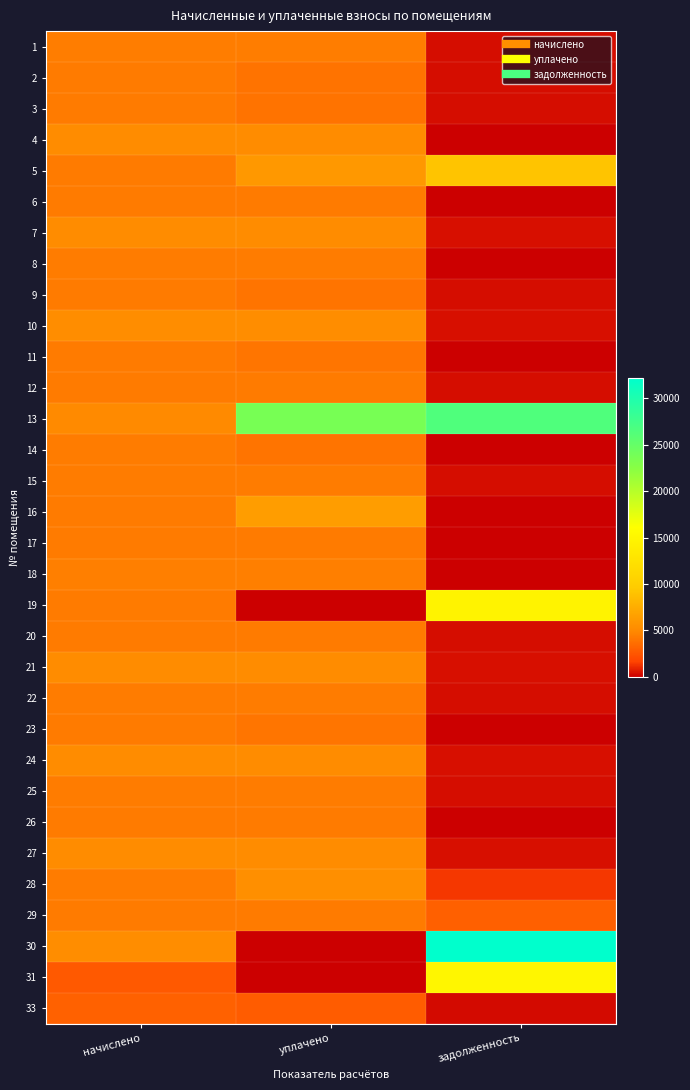

Reading left to right, transcribe all the data shown in this chart.

1: начислено=4382.0	уплачено=4382.0	задолженность=365.2
2: начислено=4248.5	уплачено=3894.5	задолженность=354.0
3: начислено=4229.4	уплачено=3876.9	задолженность=352.4
4: начислено=5164.3	уплачено=5164.3	задолженность=0.0
5: начислено=4267.6	уплачено=6000.0	задолженность=9145.1
6: начислено=4254.8	уплачено=4254.8	задолженность=0.0
7: начислено=5215.2	уплачено=5215.2	задолженность=434.6
8: начислено=4280.3	уплачено=4280.3	задолженность=0.0
9: начислено=4254.8	уплачено=3900.3	задолженность=357.2
10: начислено=5253.4	уплачено=5253.4	задолженность=437.8
11: начислено=4229.4	уплачено=3960.0	задолженность=0.0
12: начислено=4267.6	уплачено=4267.6	задолженность=355.6
13: начислено=5068.9	уплачено=23661.3	задолженность=26456.2
14: начислено=4273.9	уплачено=3918.7	задолженность=0.0
15: начислено=4286.6	уплачено=4286.6	задолженность=357.2
16: начислено=4248.5	уплачено=6404.4	задолженность=0.0
17: начислено=4235.8	уплачено=4235.8	задолженность=0.0
18: начислено=4420.2	уплачено=4420.2	задолженность=0.0
19: начислено=4254.8	уплачено=0.0	задолженность=14638.6
20: начислено=4242.1	уплачено=4242.1	задолженность=353.5
21: начислено=5189.8	уплачено=5189.8	задолженность=432.5
22: начислено=4286.6	уплачено=4286.6	задолженность=357.2
23: начислено=4235.8	уплачено=4000.0	задолженность=0.0
24: начислено=5183.4	уплачено=5183.4	задолженность=431.9
25: начислено=4286.6	уплачено=4286.6	задолженность=357.2
26: начислено=4248.5	уплачено=4248.5	задолженность=0.0
27: начислено=5196.1	уплачено=5196.1	задолженность=433.0
28: начислено=4273.9	уплачено=5342.4	задолженность=1356.8
29: начислено=4254.8	уплачено=4254.8	задолженность=2999.7
30: начислено=5227.9	уплачено=0.0	задолженность=32171.2
31: начислено=2652.1	уплачено=0.0	задолженность=14982.8
33: начислено=3065.5	уплачено=2810.1	задолженность=255.5